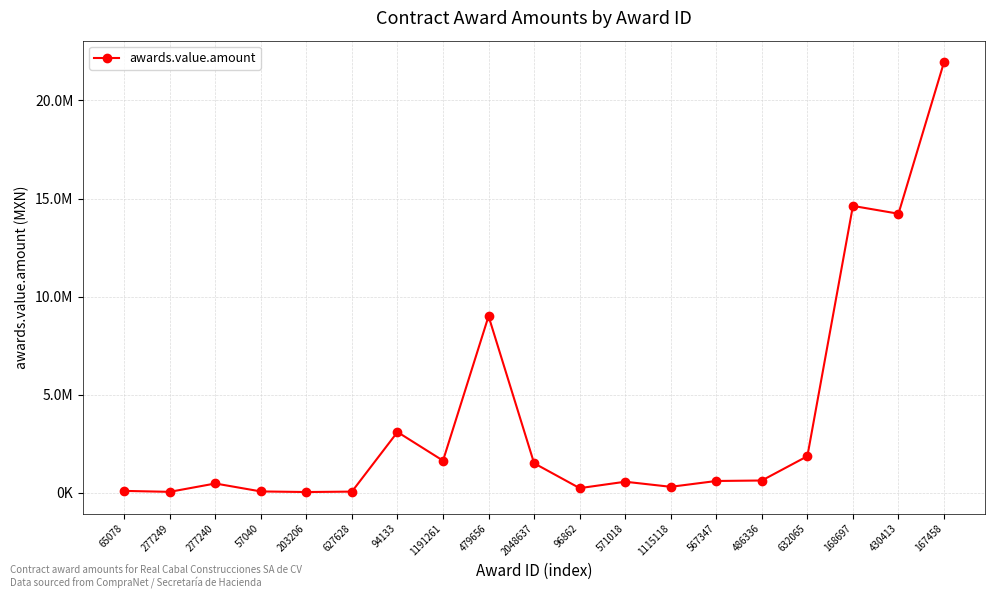

Reading right to left, what are all the values shown in this chart?

21954041.1	14223594.1	14622012.7	1856693.6	617500.0	593000.0	295780.0	555175.0	227500.0	1497414.7	8999529.9	1629906.1	3089721.3	51450.0	29997.5	60000.0	465000.0	39000.0	87750.0